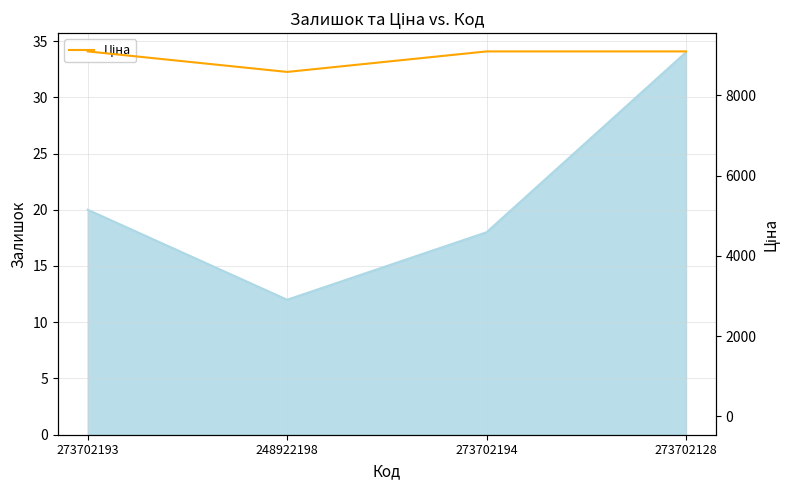

What is the label of the 4th point from the left?

273702128